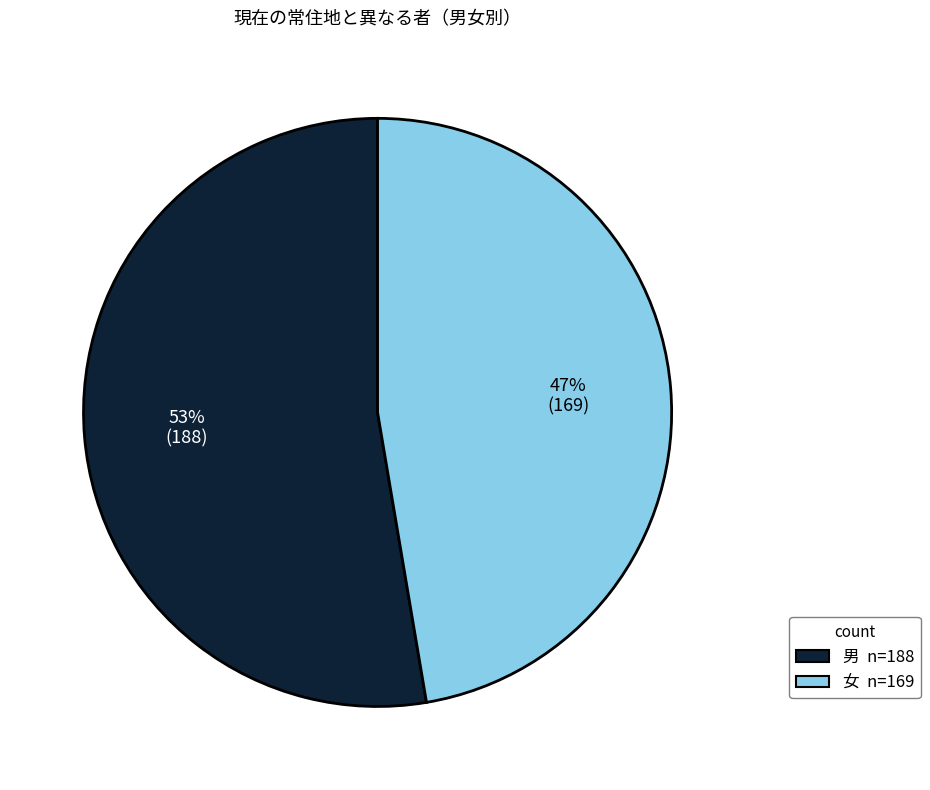

Count the number of slices in the pie.

2